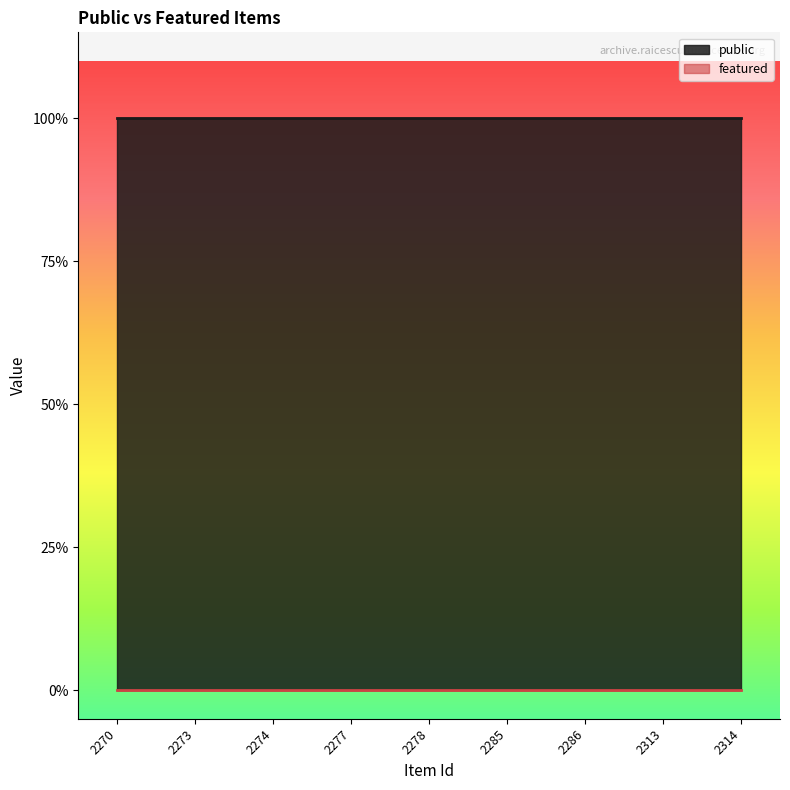

How many series are shown in this chart?

2